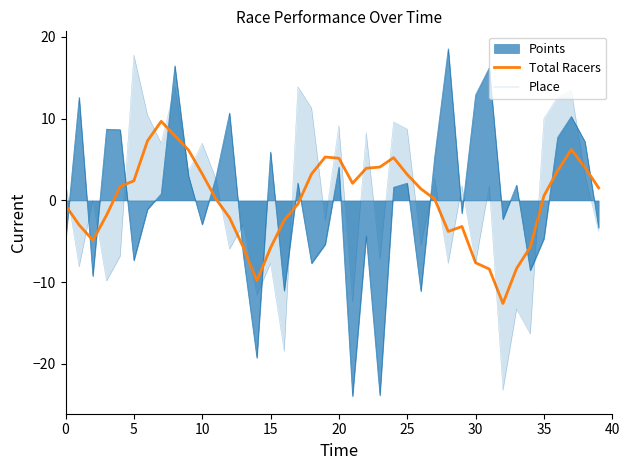

How many positive values does the Total Racers series have?

23